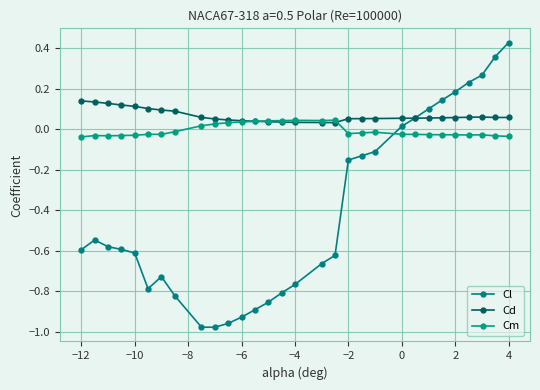

How many series are shown in this chart?

3